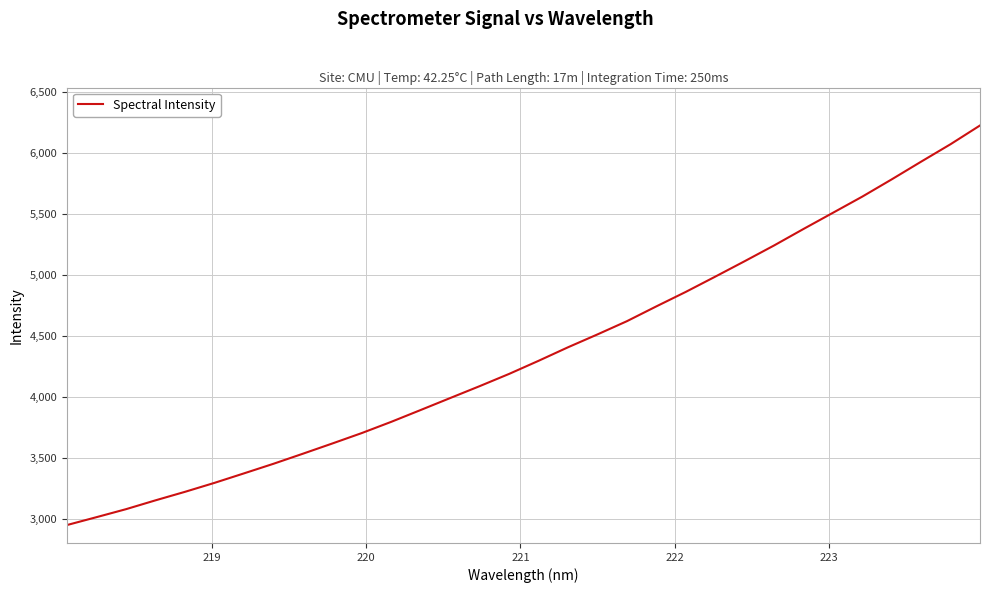

What is the maximum value shown in the chart?

6228.9